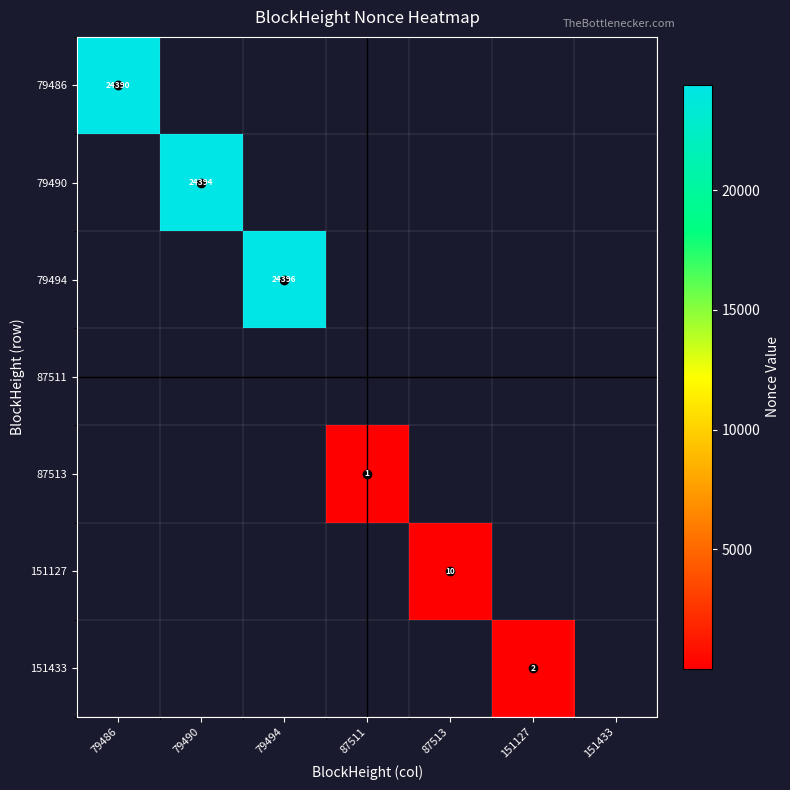

How many values in the 79486 series exceed 0?

1